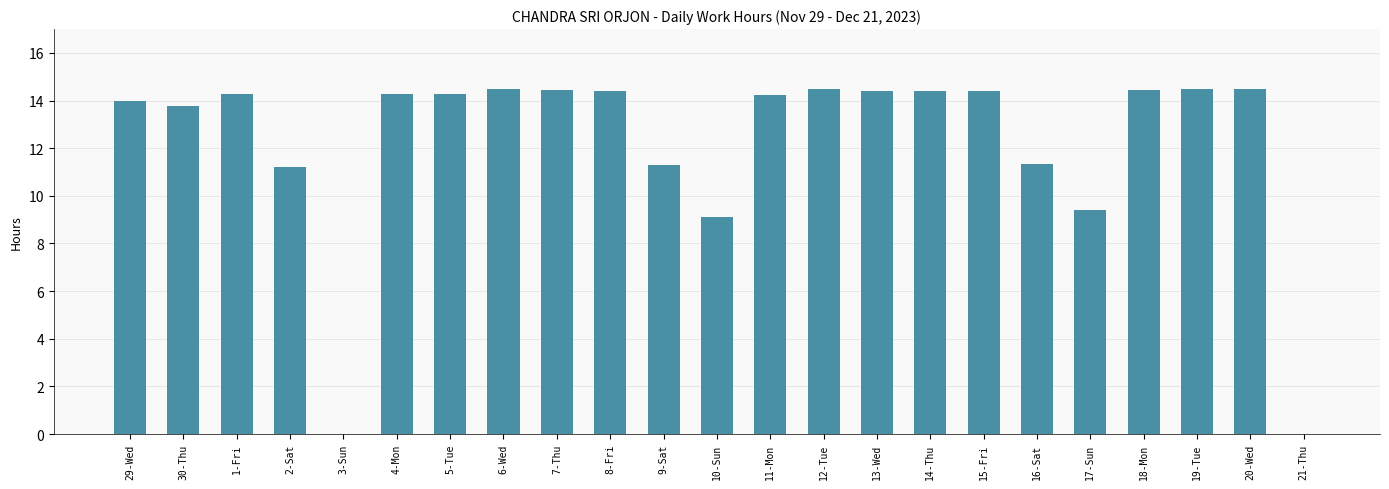

What is the average value?

12.2